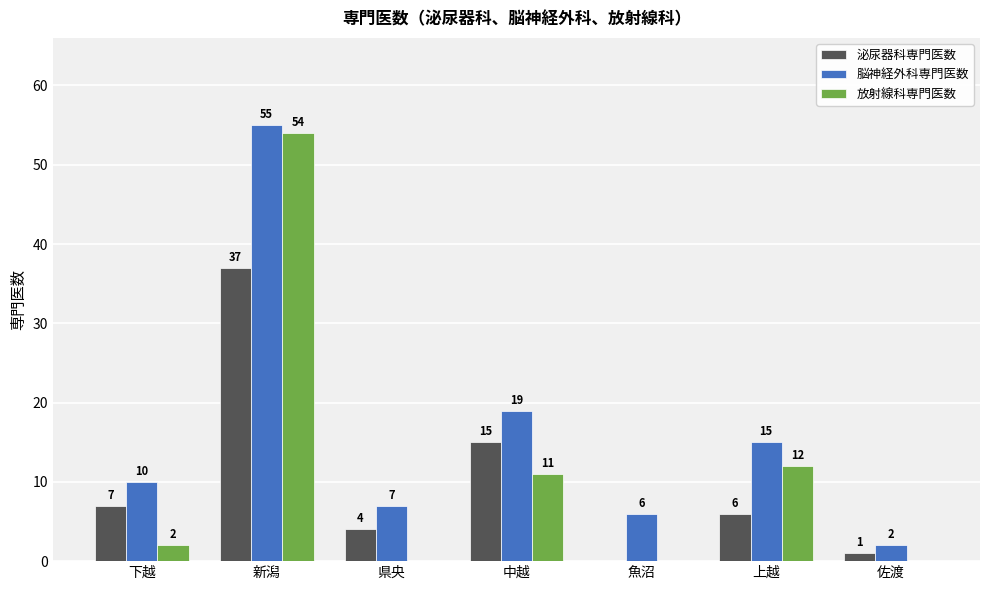

Reading left to right, what are all the values shown in this chart?

泌尿器科専門医数: 7	37	4	15	0	6	1
脳神経外科専門医数: 10	55	7	19	6	15	2
放射線科専門医数: 2	54	0	11	0	12	0